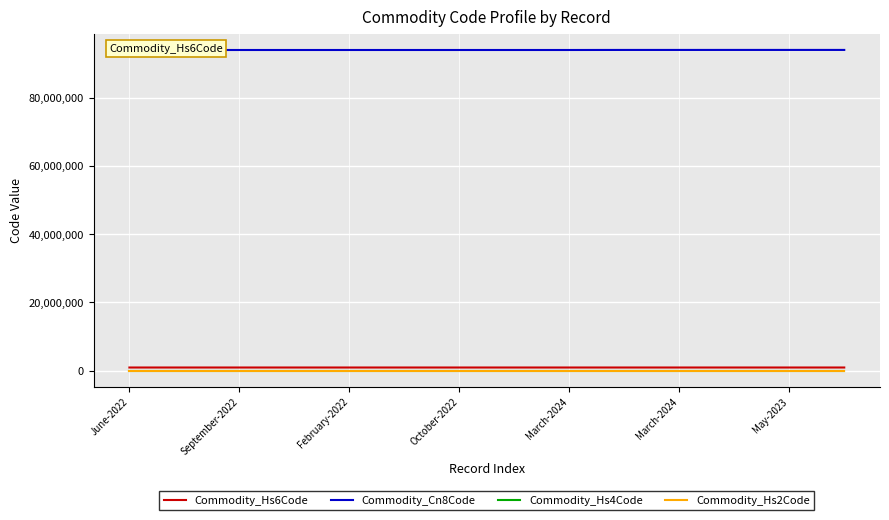

What is the label of the 2nd point from the left?

September-2022